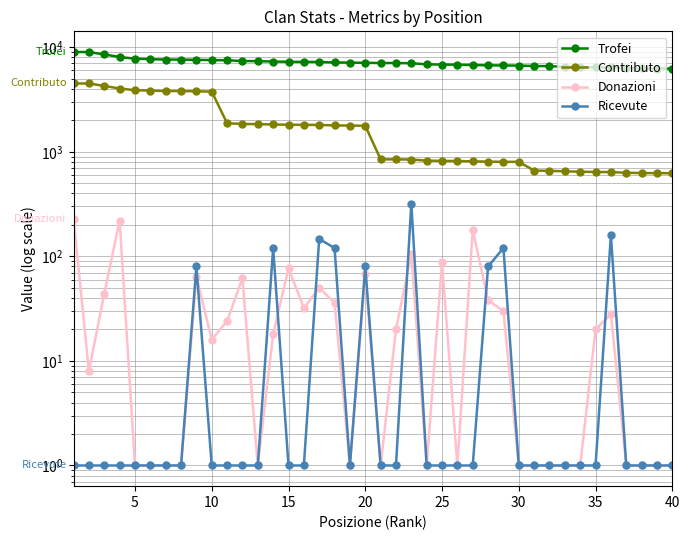

True or false: Trofei has a value of 11327 at 14.

False